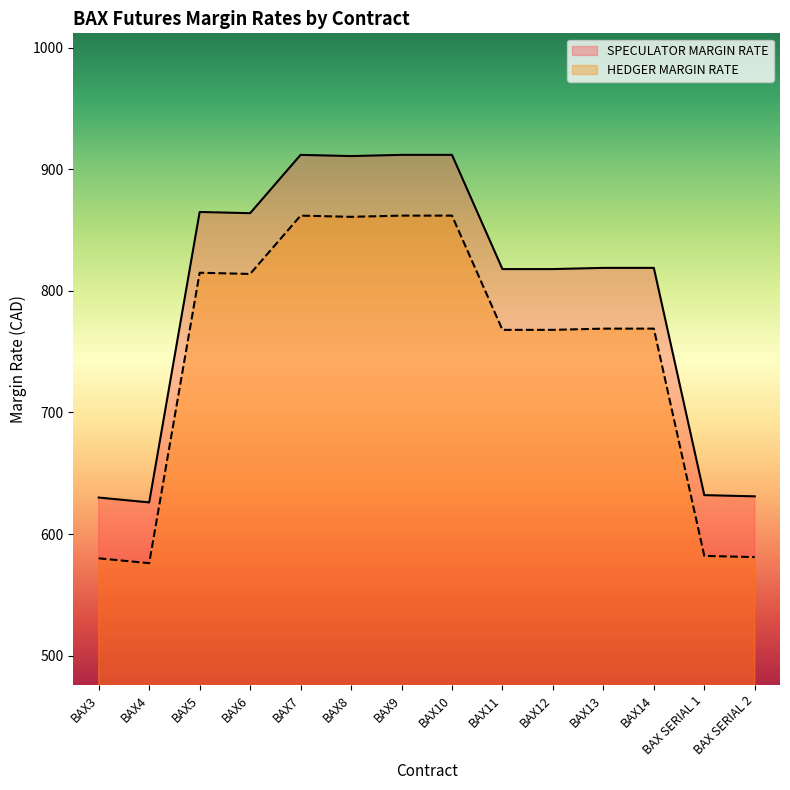

Rank the series by their maximum value, from highest to lowest.

SPECULATOR MARGIN RATE, HEDGER MARGIN RATE